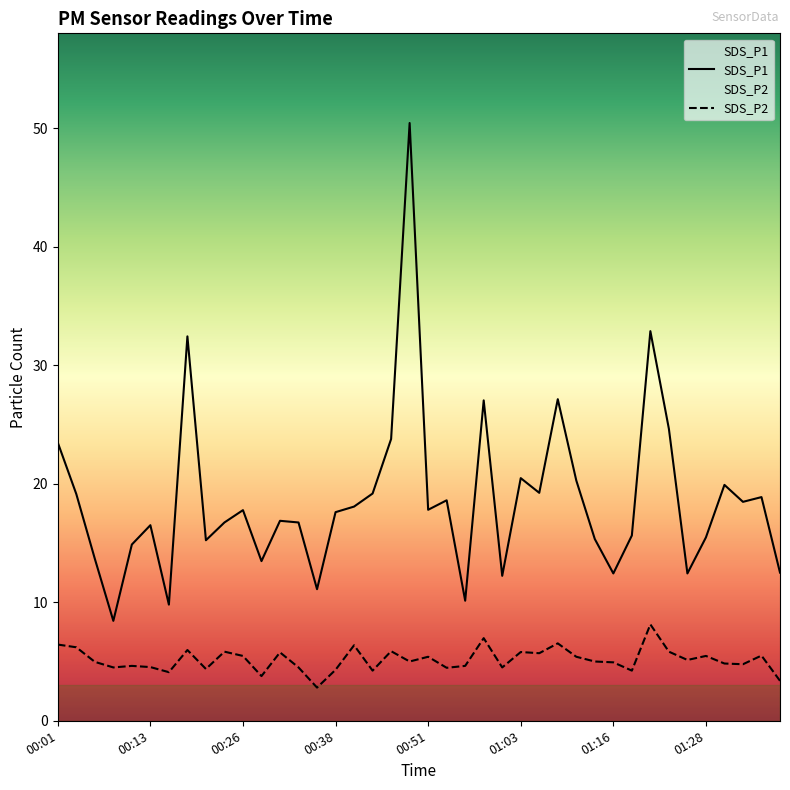

Where is the first local maximum for SDS_P2?

00:11